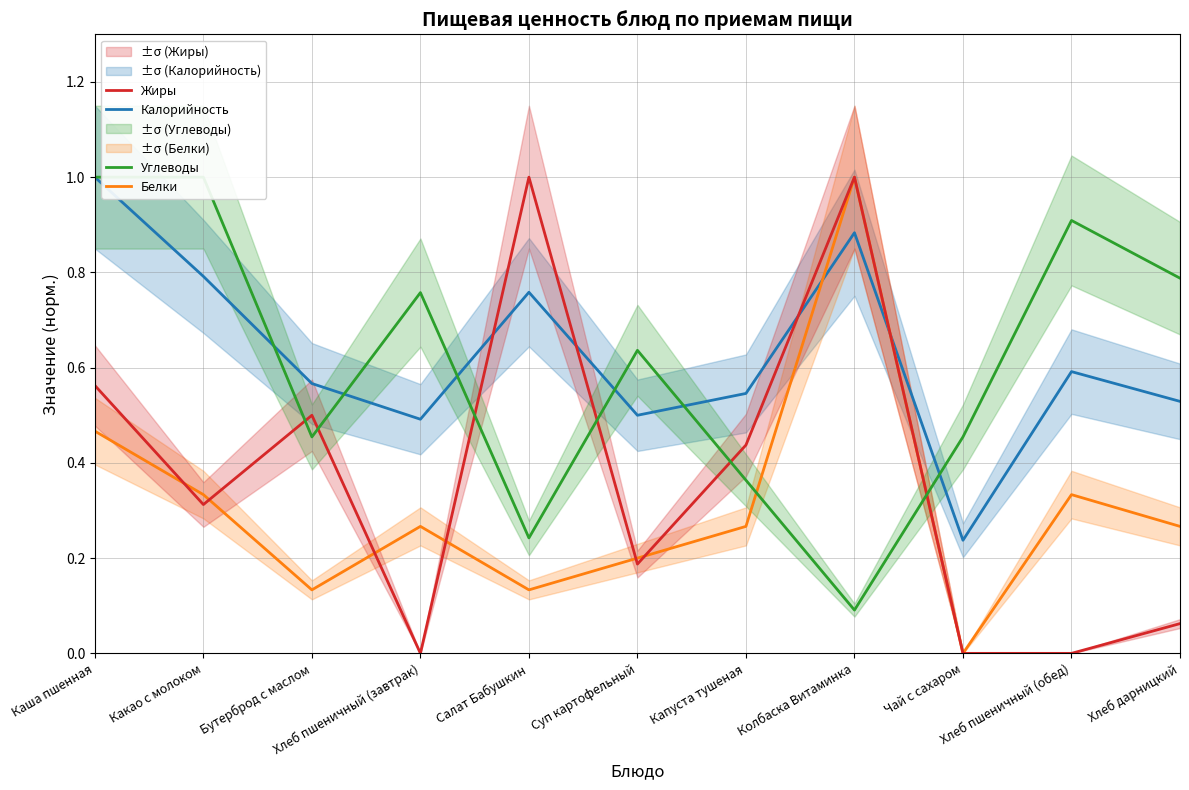

What is the difference between the maximum and minimum values in the Жиры series?

1.0